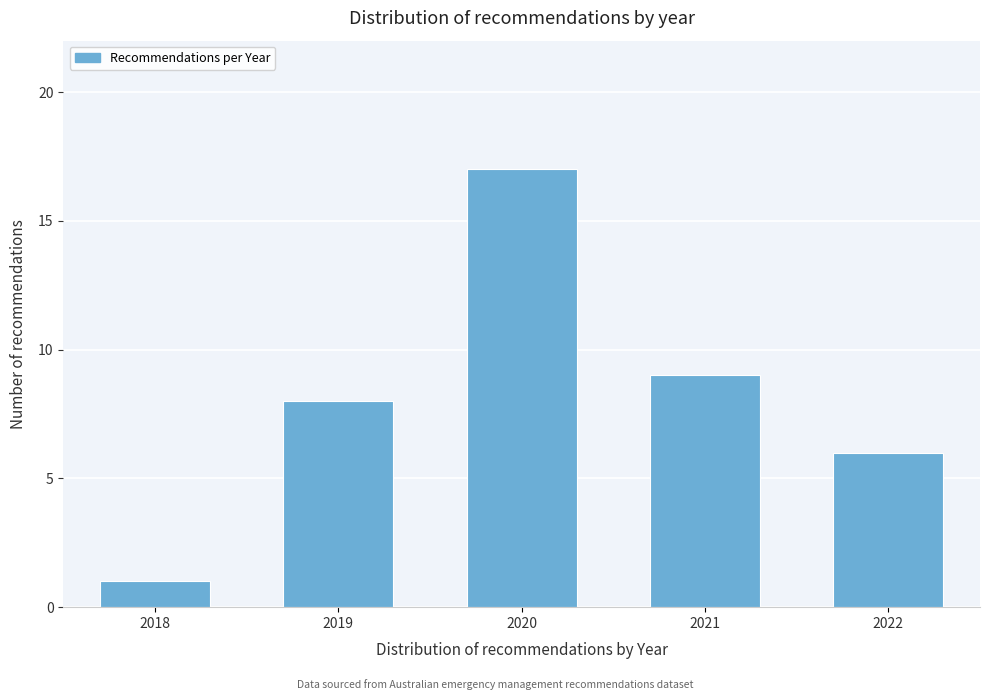

Reading right to left, extract all data points from this chart.

6	9	17	8	1